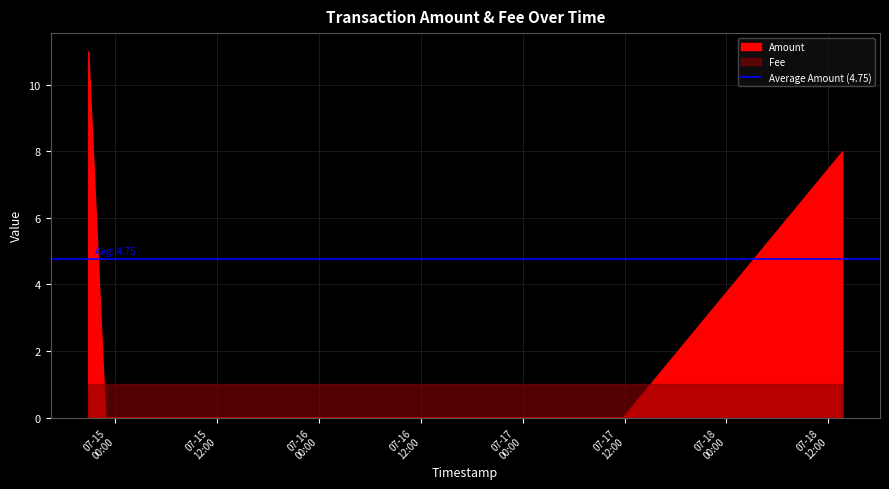

At which category is the sum across all series the highest?

2017-07-14 20:50:34